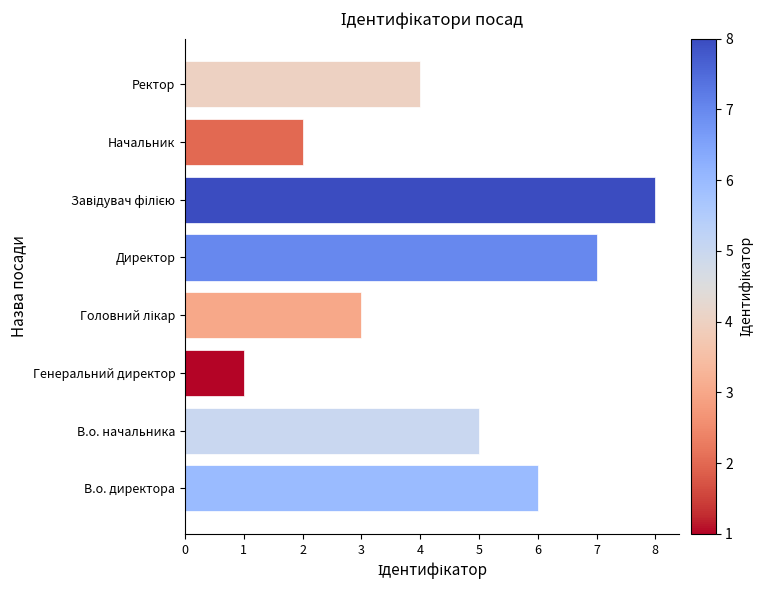

What is the difference between the maximum and minimum values?

7